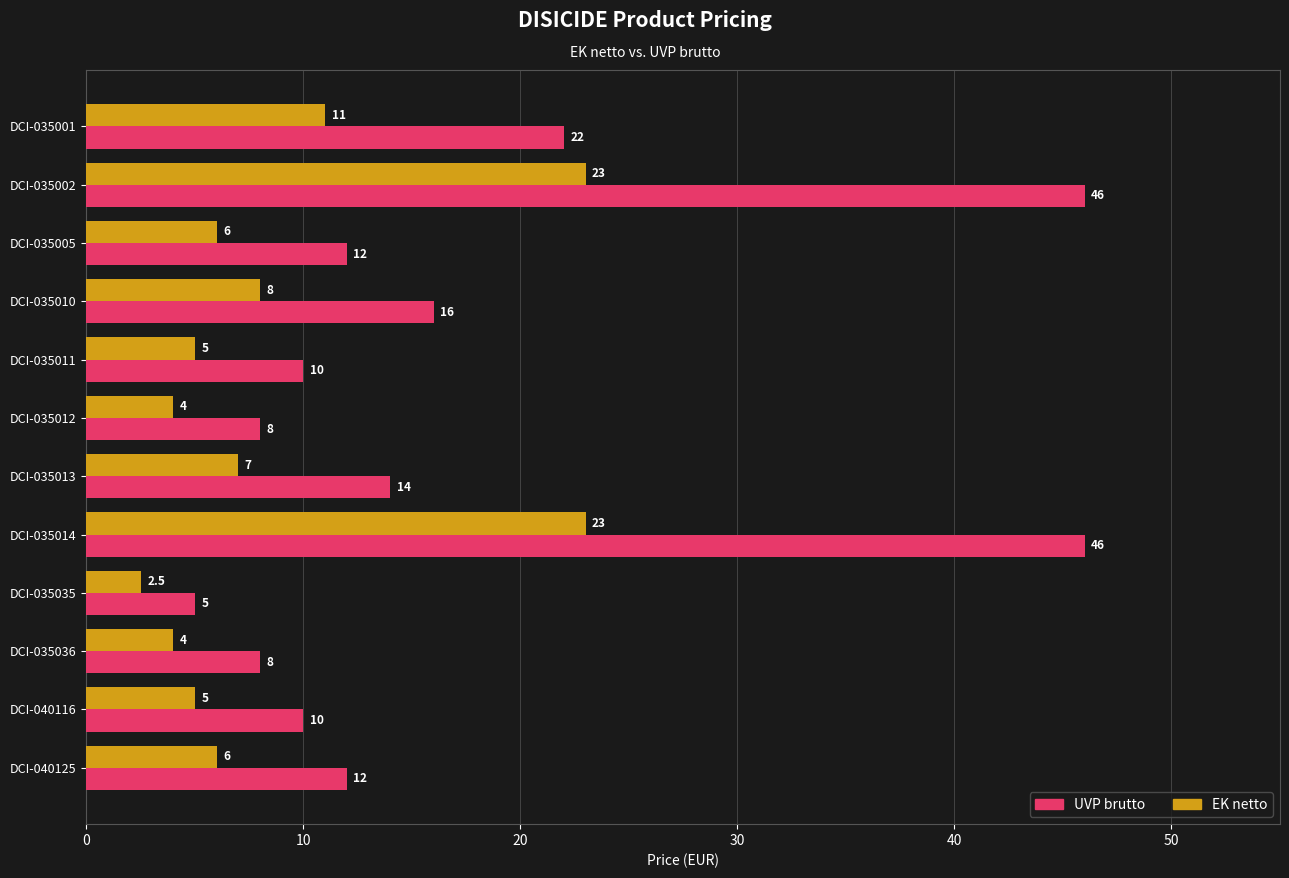

Rank the series by their maximum value, from highest to lowest.

UVP brutto, EK netto